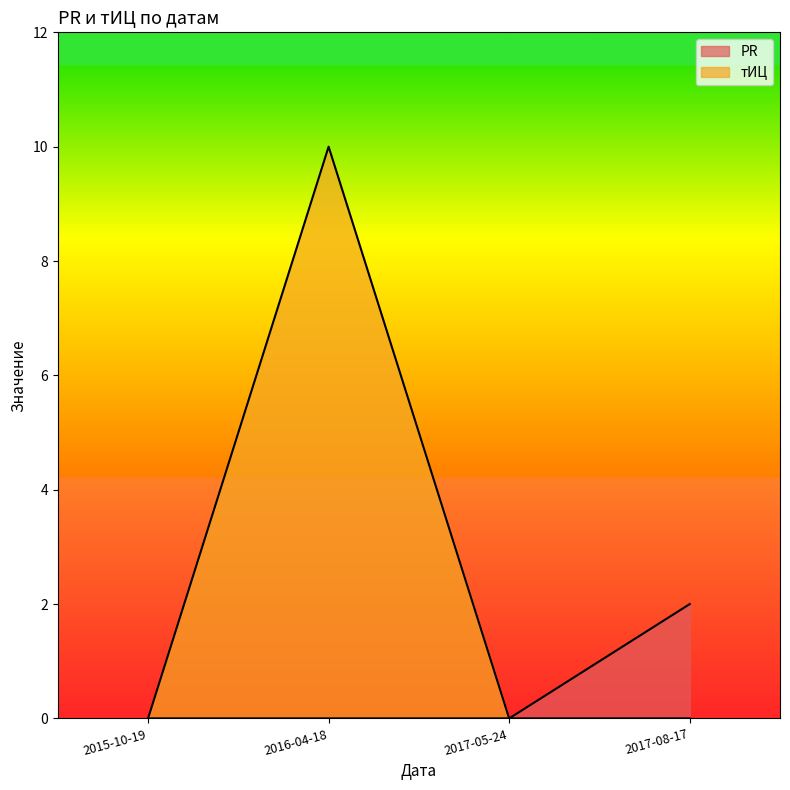

What is the maximum value shown in the chart?

10